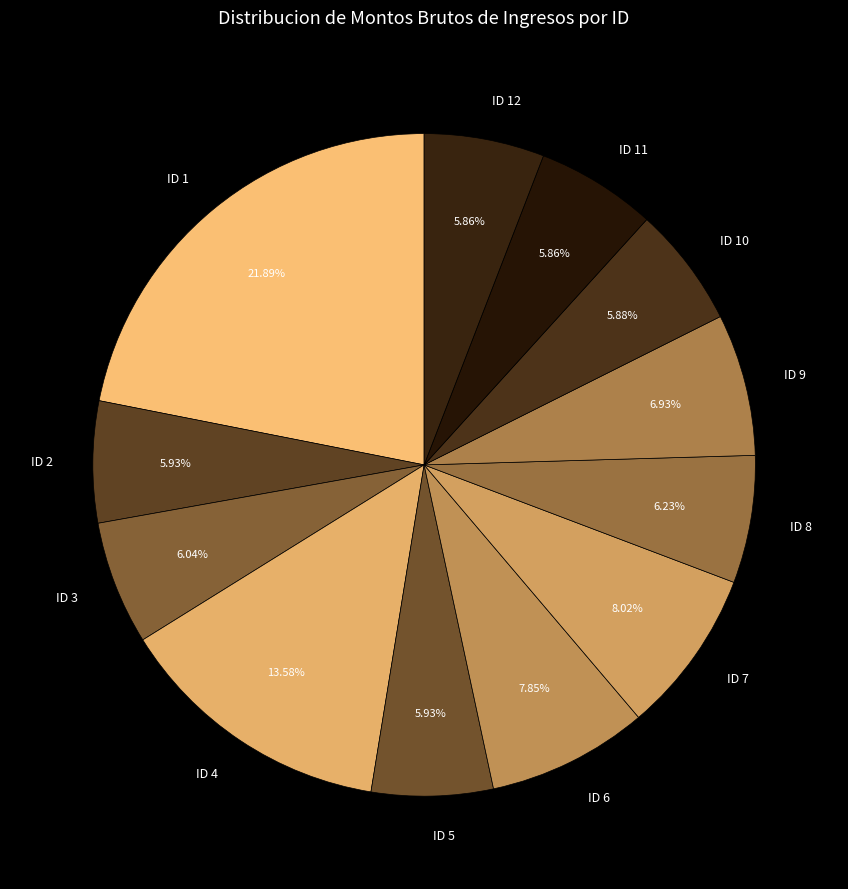

Count the number of slices in the pie.

12